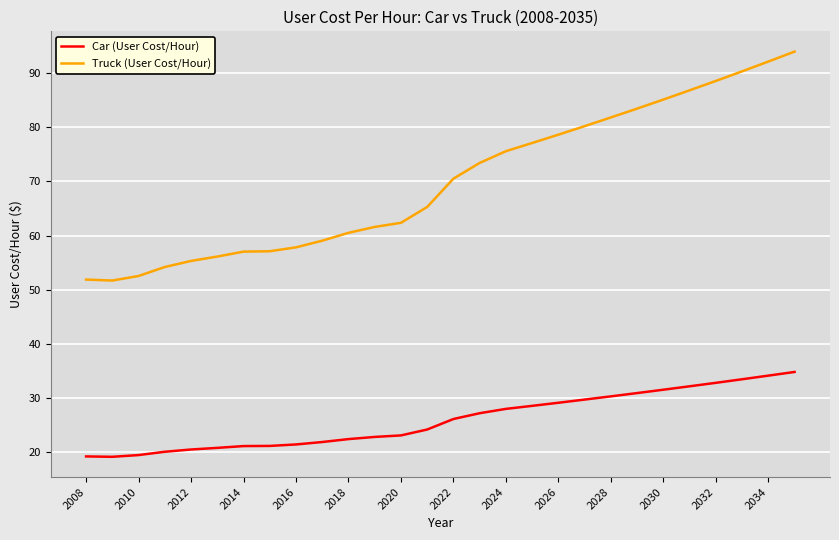

List the series in order of their peak value, highest first.

Truck (User Cost/Hour), Car (User Cost/Hour)